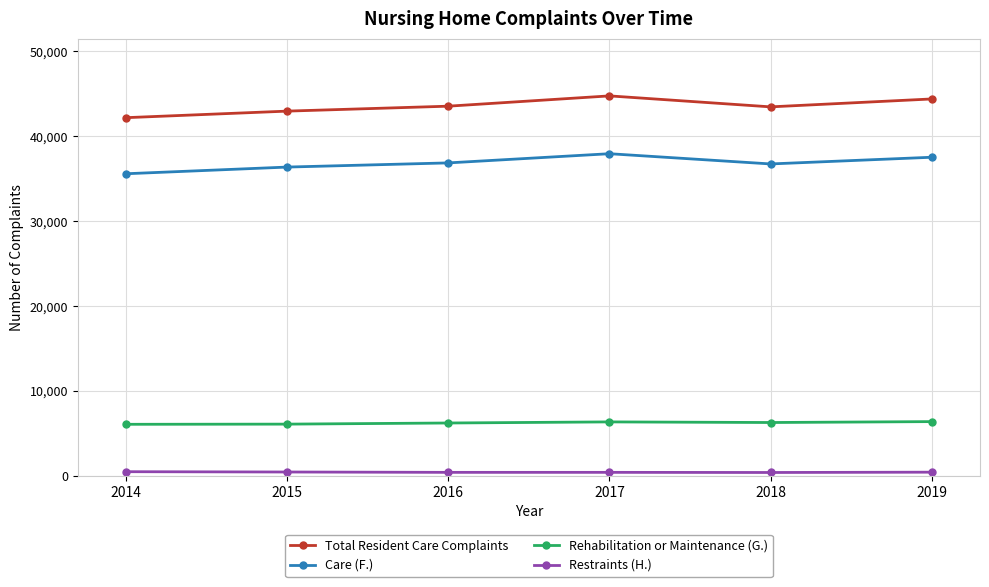

Count the Care (F.) values in the range 36377 to 37533.

4